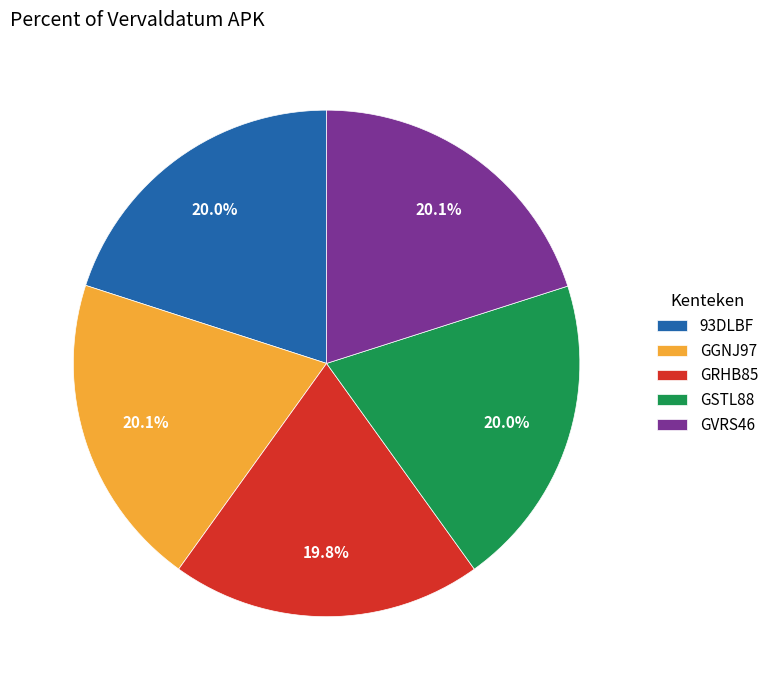

Does 93DLBF account for over 50% of the chart?

No